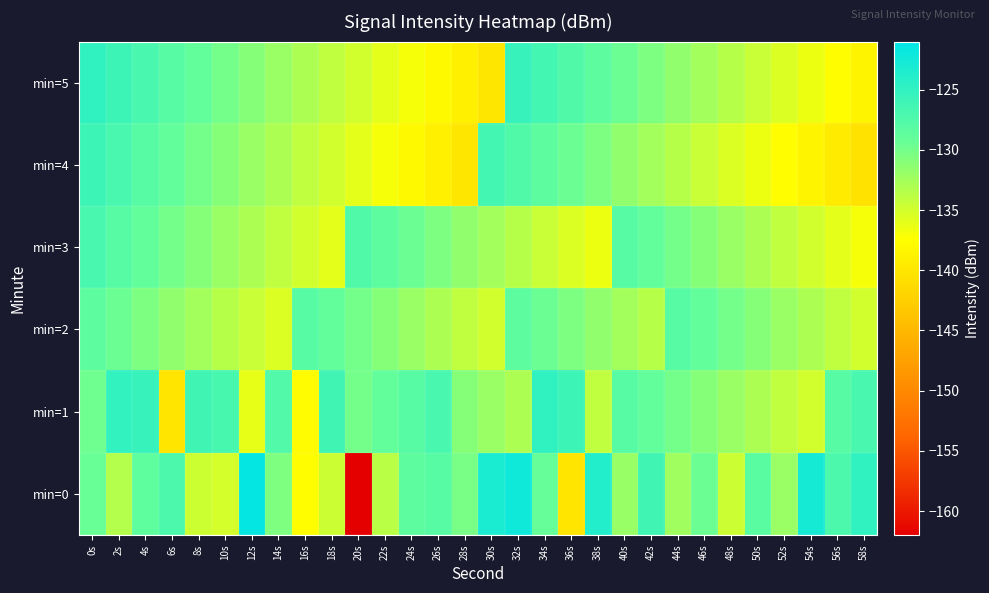

Which series has the largest total across all categories?

min=1